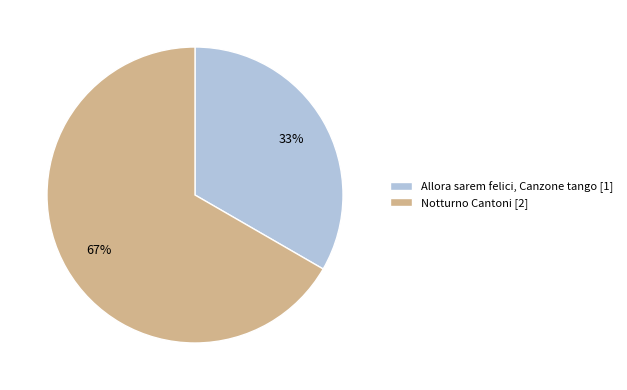

Does Allora sarem felici, Canzone tango account for over 50% of the chart?

No